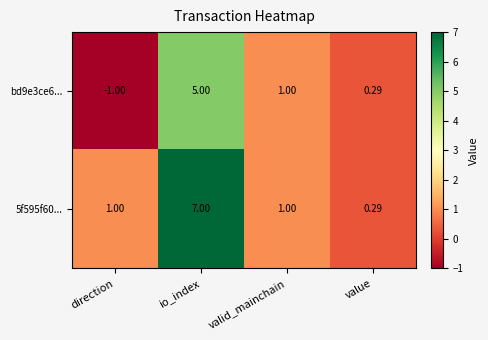

Where does the bd9e3ce6... series first go above 1?

io_index